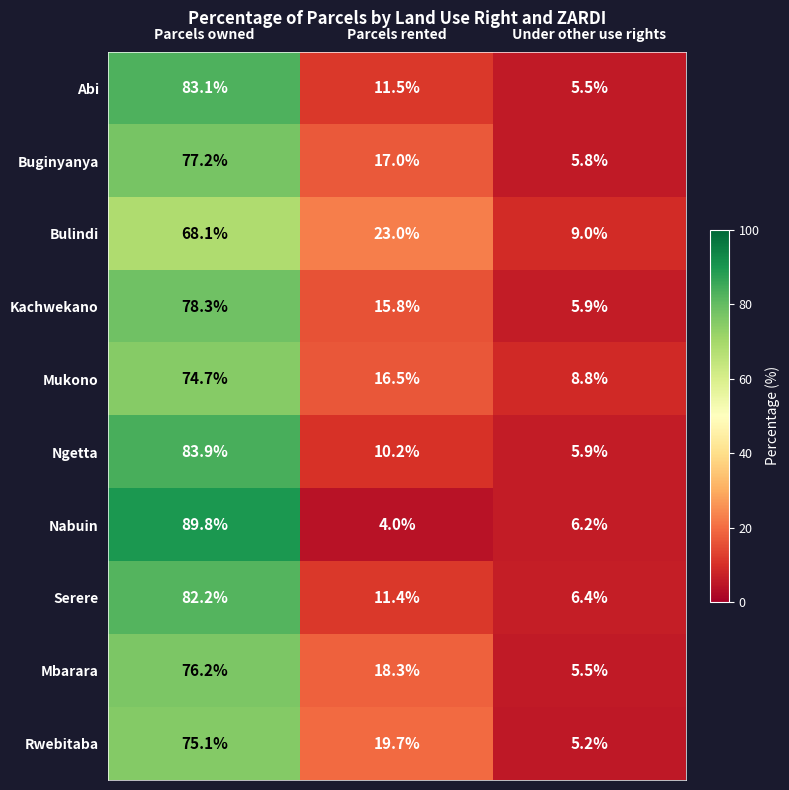

At which category does the chart reach its minimum across all series?

Parcels rented